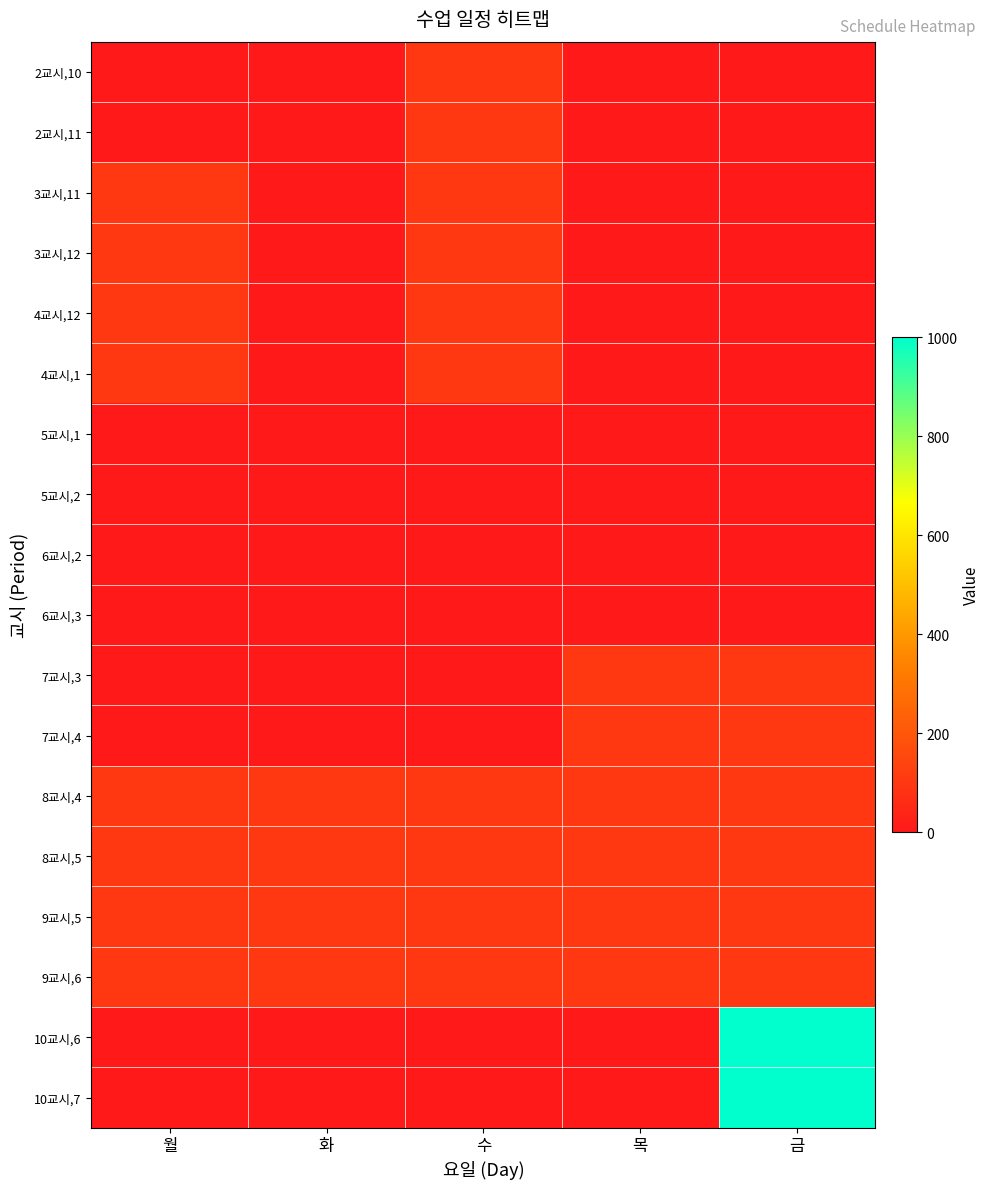

Which category has the highest value across all series?

금